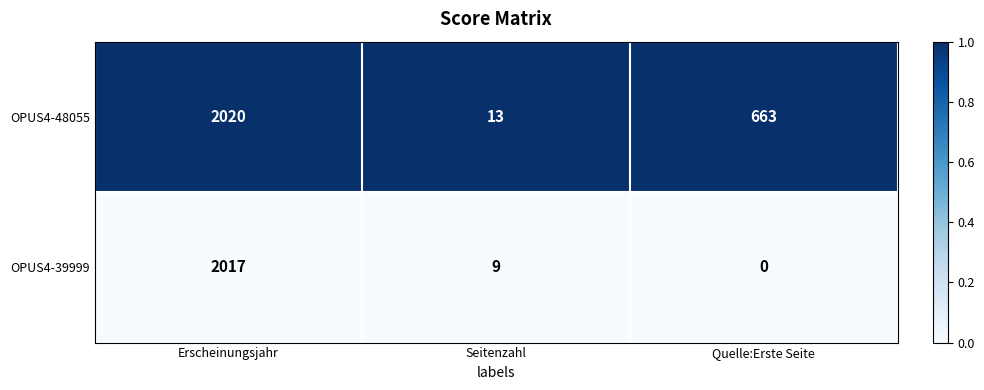

Reading right to left, list all the values displayed in this chart.

OPUS4-48055: 663	13	2020
OPUS4-39999: 0	9	2017